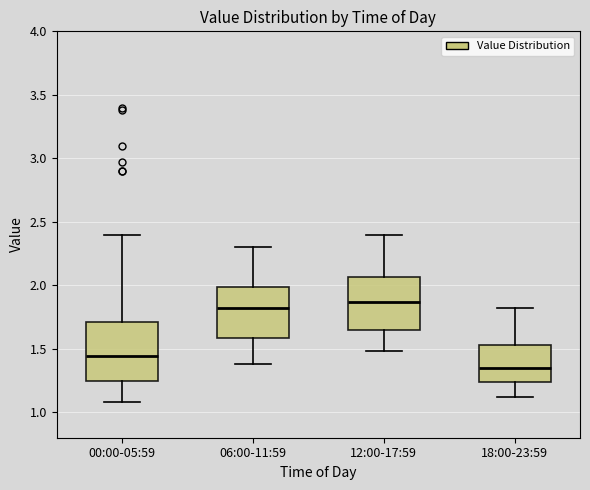

Reading left to right, transcribe this box plot: for each box, give where its median line is, the range the box spans, and where its two whiskers end, as read against the y-axis. The values are not printed on the chart, so give them approximately, as read against the axis.

00:00-05:59: median 1.45, box 1.25 to 1.70, whiskers 1.10 to 2.40
06:00-11:59: median 1.85, box 1.60 to 2.00, whiskers 1.40 to 2.30
12:00-17:59: median 1.85, box 1.65 to 2.05, whiskers 1.50 to 2.40
18:00-23:59: median 1.35, box 1.25 to 1.55, whiskers 1.10 to 1.80